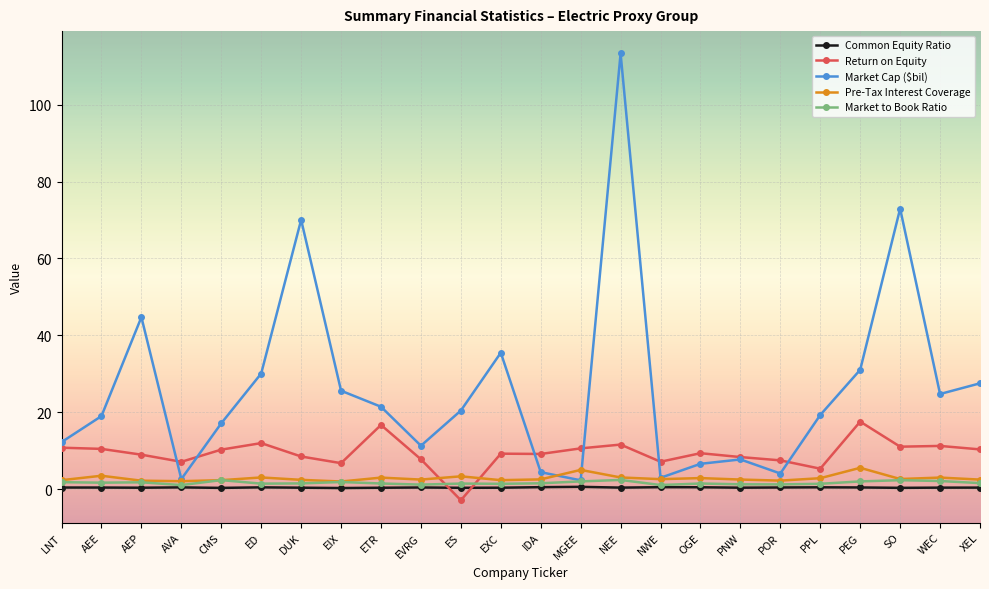

Between LNT and XEL, which series saw the biggest shift?

Market Cap ($bil)